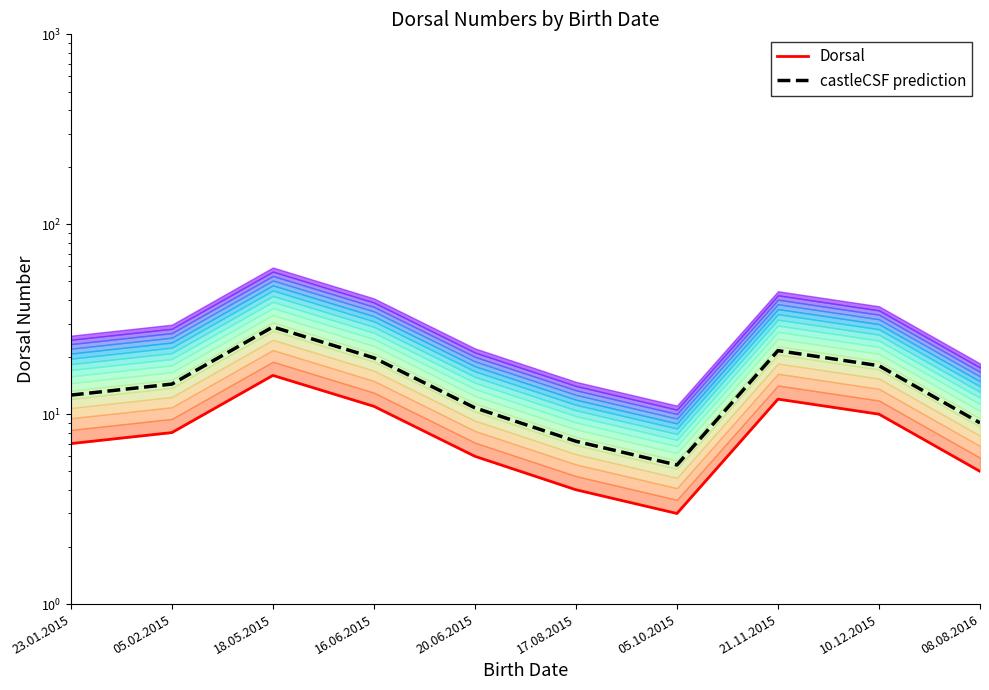

How many lines are shown in the chart?

2